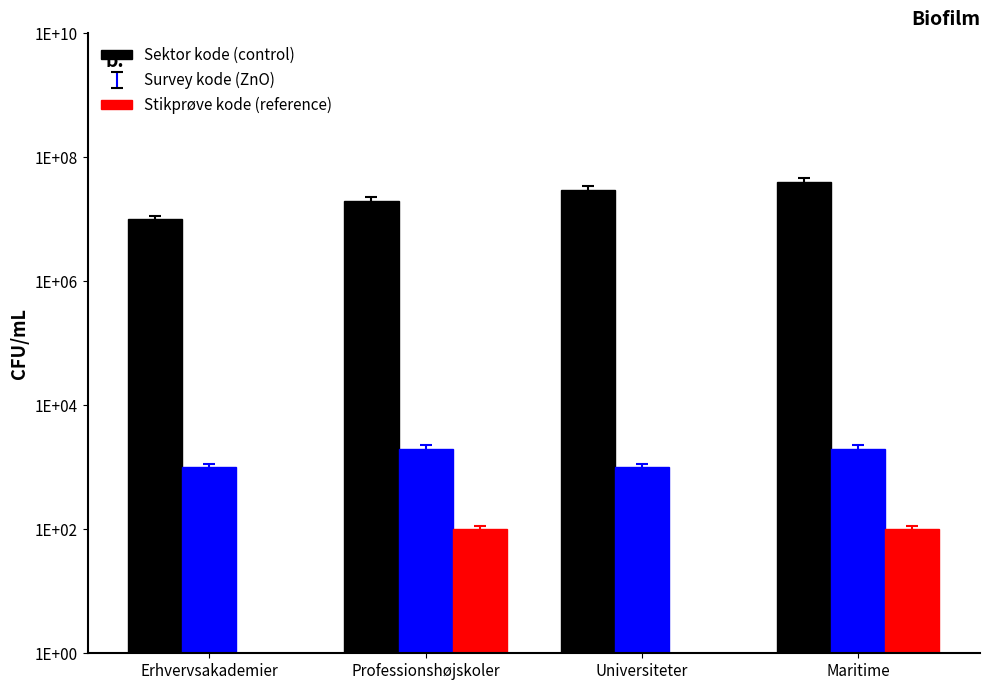

Reading right to left, list all the values displayed in this chart.

Sektor kode: Maritime=40000000	Universiteter=30000000	Professionshøjskoler=20000000	Erhvervsakademier=10000000
Survey kode: Maritime=2000	Universiteter=1000	Professionshøjskoler=2000	Erhvervsakademier=1000
Stikprøve kode: Maritime=100	Universiteter=0	Professionshøjskoler=100	Erhvervsakademier=0